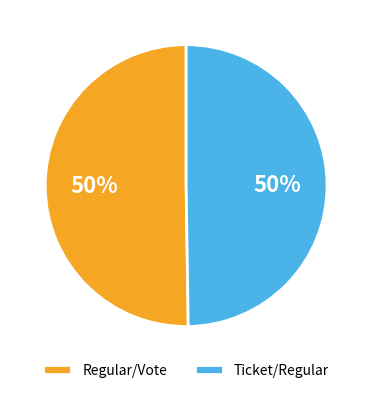

The Ticket/Regular slice represents 55% of the pie. True or false?

False